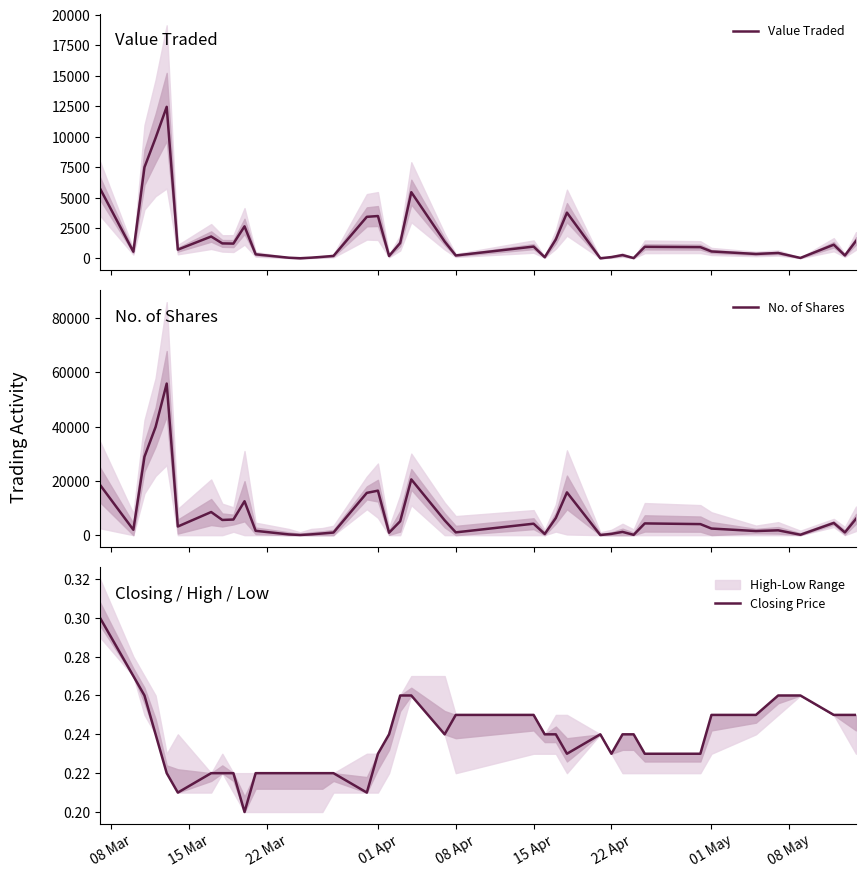

Reading left to right, list all the values displayed in this chart.

Value Traded: 5746.0	550.0	7491.0	9900.0	12456.0	720.0	1799.0	1233.0	1217.0	2634.0	335.0	56.0	14.0	62.0	129.0	203.0	3417.0	3482.0	201.0	1263.0	5441.0	1385.0	240.0	972.0	100.0	1557.0	3760.0	12.0	109.0	275.0	28.0	953.0	927.0	571.0	365.0	447.0	39.0	1126.0	243.0	1439.0
No. of Shares: 18543.0	1980.0	28902.0	39853.0	55843.0	3187.0	8523.0	5604.0	5760.0	12497.0	1600.0	270.0	66.0	294.0	620.0	967.0	15579.0	16394.0	900.0	5120.0	20543.0	5466.0	1030.0	4224.0	435.0	6318.0	15756.0	50.0	475.0	1202.0	121.0	4329.0	4075.0	2438.0	1520.0	1786.0	150.0	4504.0	1010.0	6035.0
Closing Price: 0.3	0.3	0.3	0.2	0.2	0.2	0.2	0.2	0.2	0.2	0.2	0.2	0.2	0.2	0.2	0.2	0.2	0.2	0.2	0.3	0.3	0.2	0.2	0.2	0.2	0.2	0.2	0.2	0.2	0.2	0.2	0.2	0.2	0.2	0.2	0.3	0.3	0.2	0.2	0.2